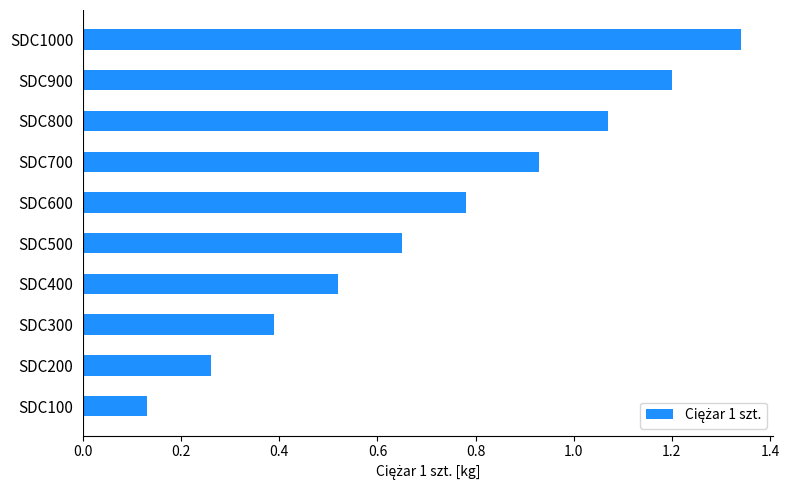

Does the chart contain stacked bars?

No